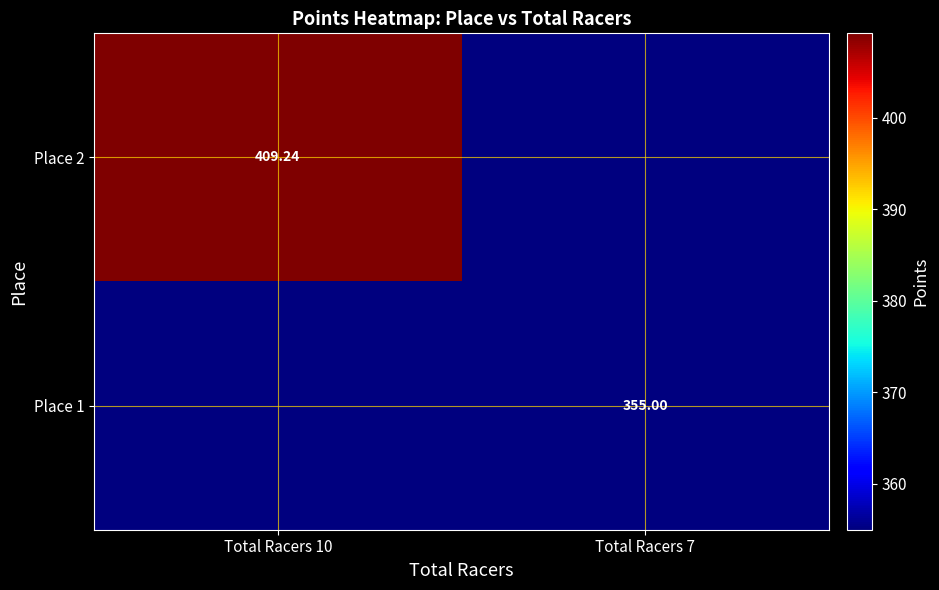

At how many categories does at least one series exceed 170?

2